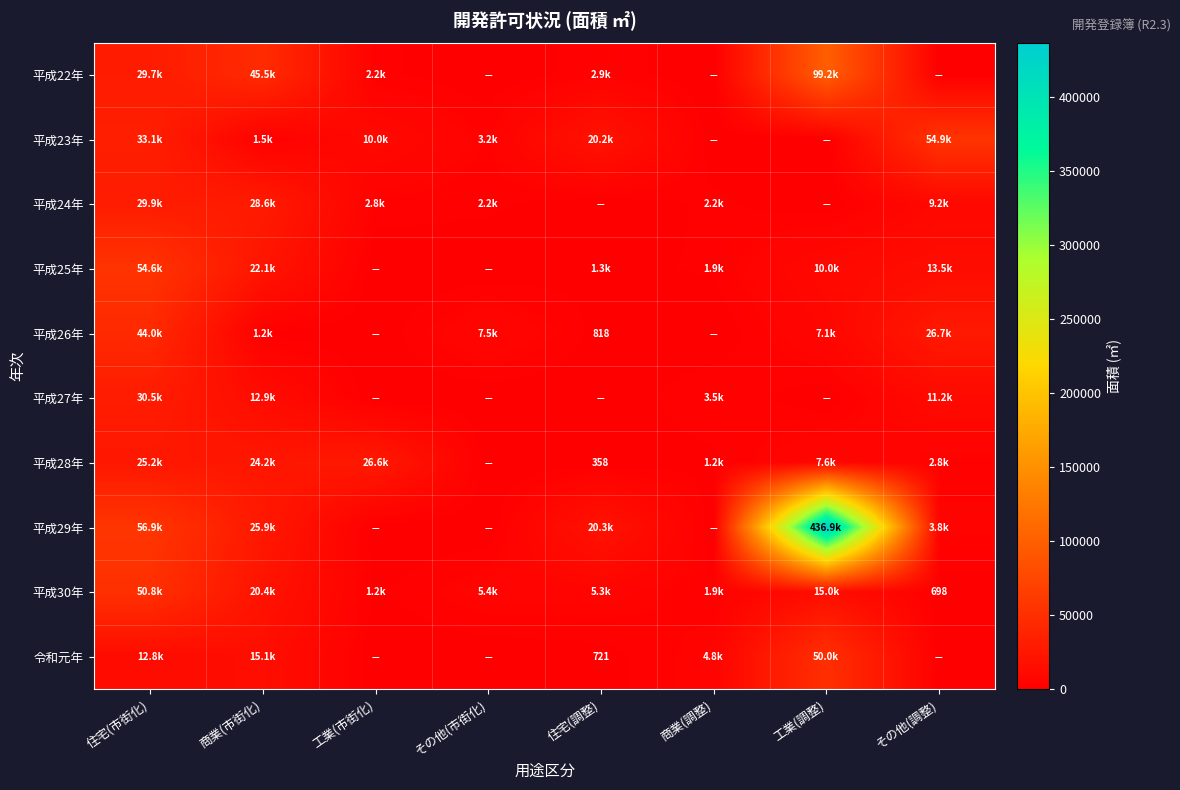

What is the difference between the maximum and minimum values in the 平成26年 series?

43986.0